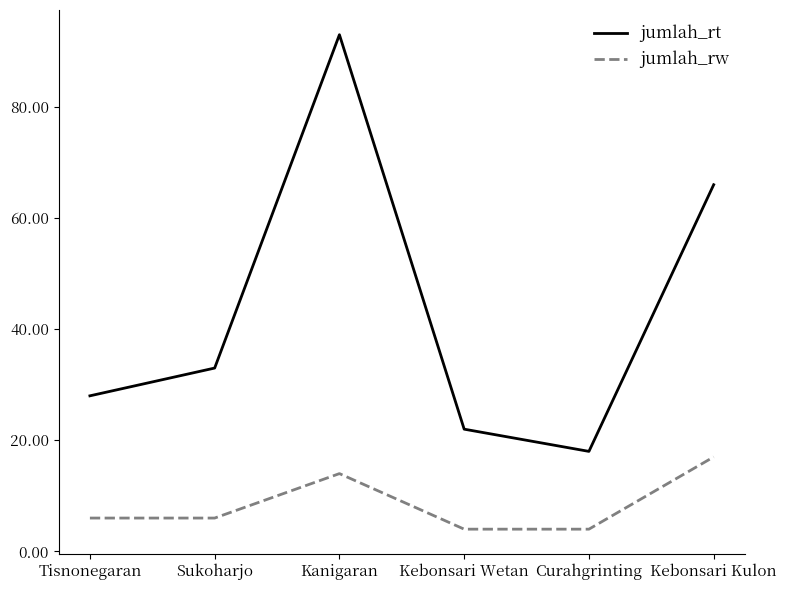

True or false: jumlah_rt has a value of 66 at Kebonsari Kulon.

True